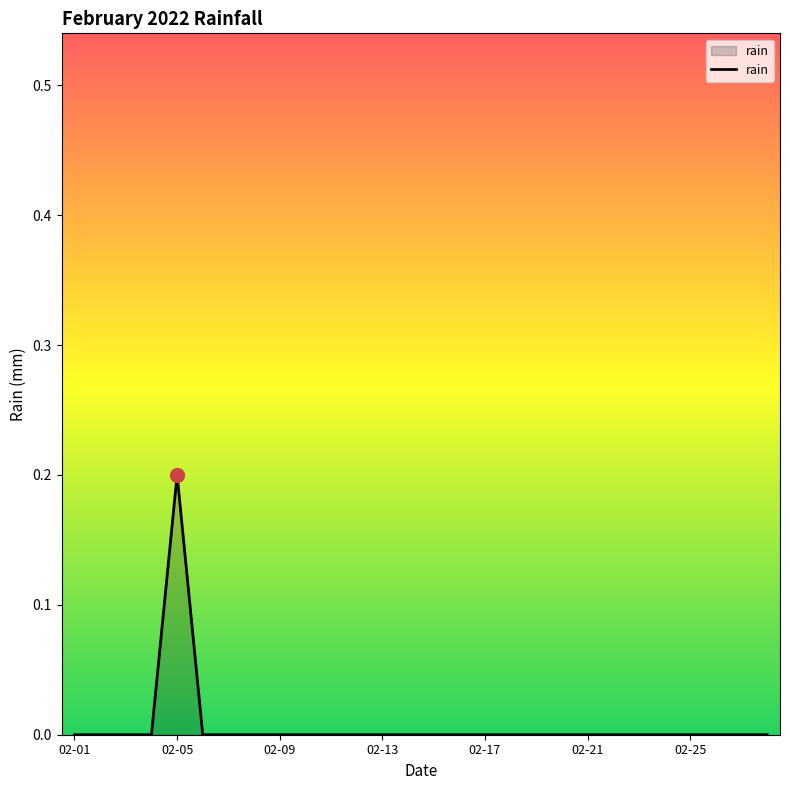

Reading right to left, transcribe all the data shown in this chart.

0.0	0.0	0.0	0.0	0.0	0.0	0.0	0.0	0.0	0.0	0.0	0.0	0.0	0.0	0.0	0.0	0.0	0.0	0.0	0.0	0.0	0.0	0.0	0.2	0.0	0.0	0.0	0.0